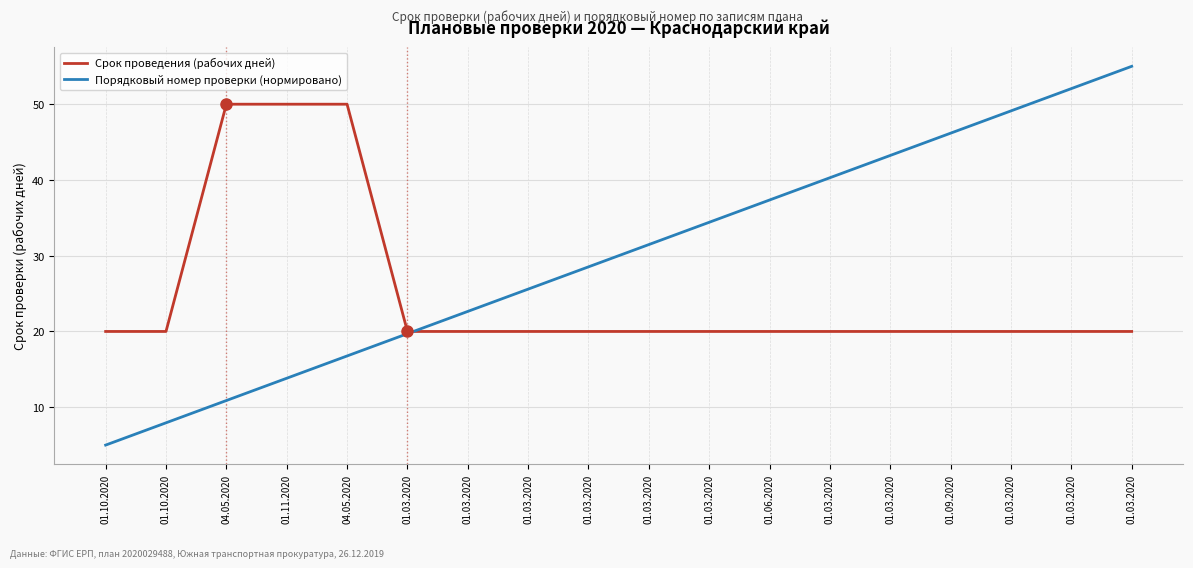

What is the sum of the Срок проведения (рабочих дней) values at 04.05.2020 and 01.10.2020?

70.0